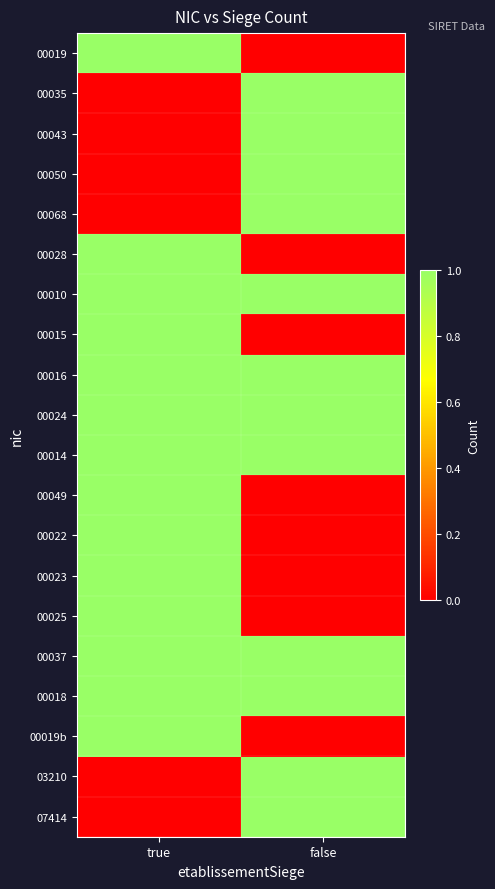

Reading left to right, transcribe all the data shown in this chart.

00019: true=1	false=0
00035: true=0	false=1
00043: true=0	false=1
00050: true=0	false=1
00068: true=0	false=1
00028: true=1	false=0
00010: true=1	false=1
00015: true=1	false=0
00016: true=1	false=1
00024: true=1	false=1
00014: true=1	false=1
00049: true=1	false=0
00022: true=1	false=0
00023: true=1	false=0
00025: true=1	false=0
00037: true=1	false=1
00018: true=1	false=1
00019b: true=1	false=0
03210: true=0	false=1
07414: true=0	false=1